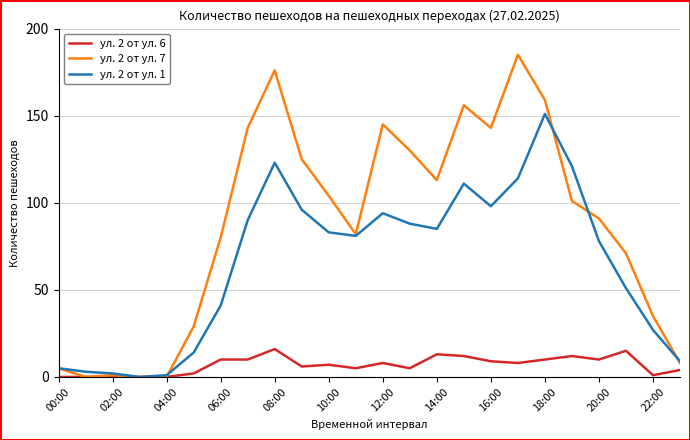

List the series in order of their overall mean, highest first.

ул. 2 от ул. 7, ул. 2 от ул. 1, ул. 2 от ул. 6